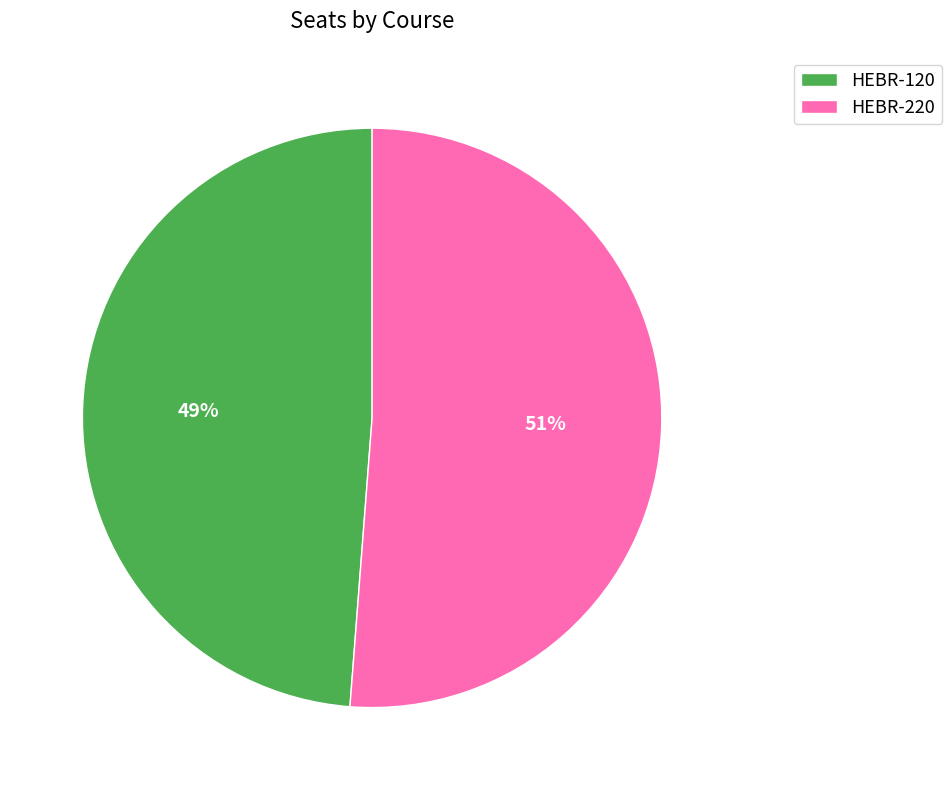

To the nearest percent, what is the difference between the largest and smallest slice percentages?

2%